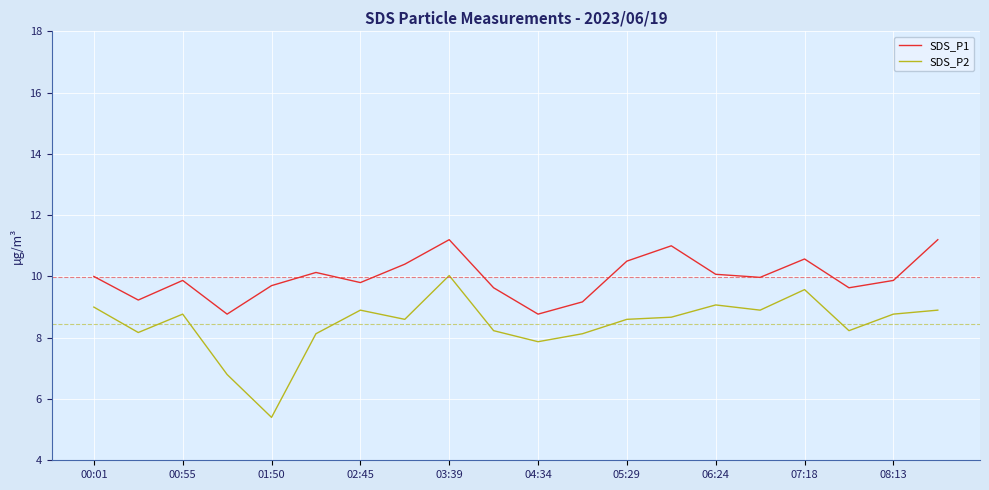

True or false: SDS_P1 and SDS_P2 cross at least once.

False